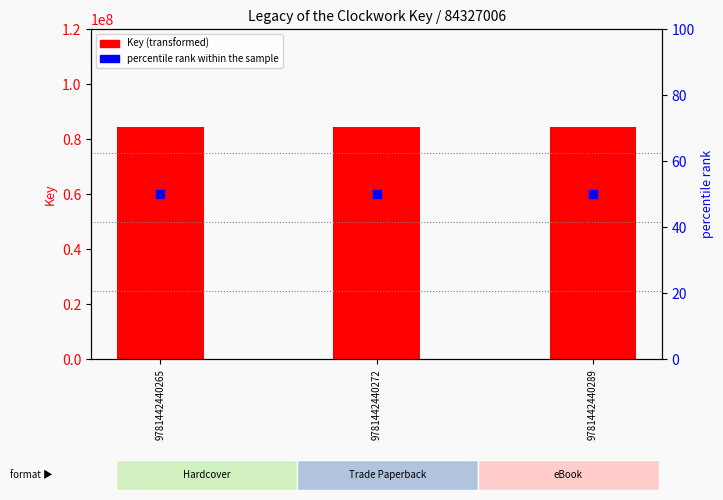

Which series contains the highest Y value?

Key